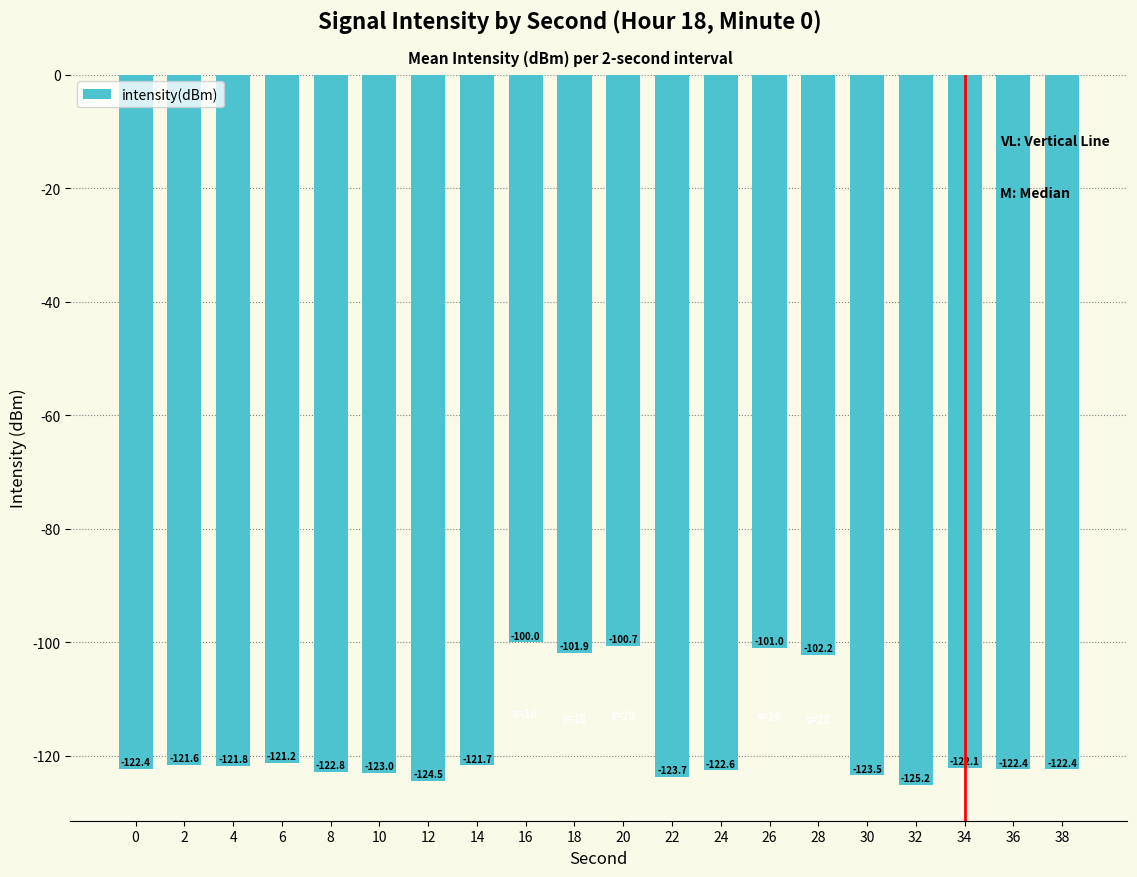

What is the difference between the values at 30 and 28?

21.3